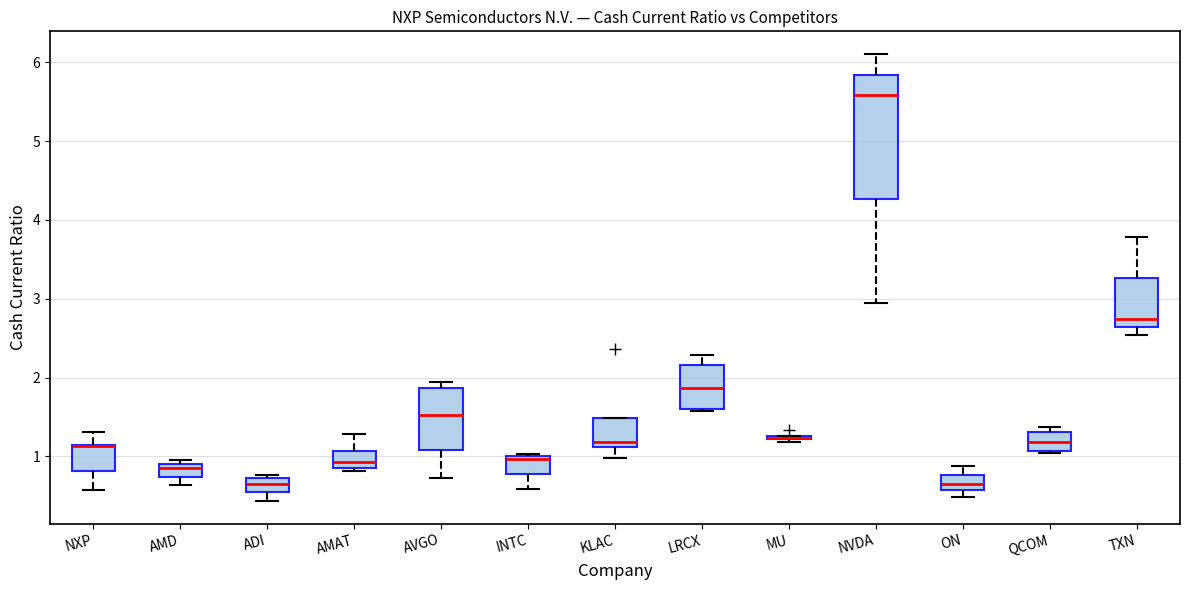

Where is the upper edge of the box for AVGO on the y-axis? The values are not printed on the chart, so give them approximately, as read against the axis.

1.9